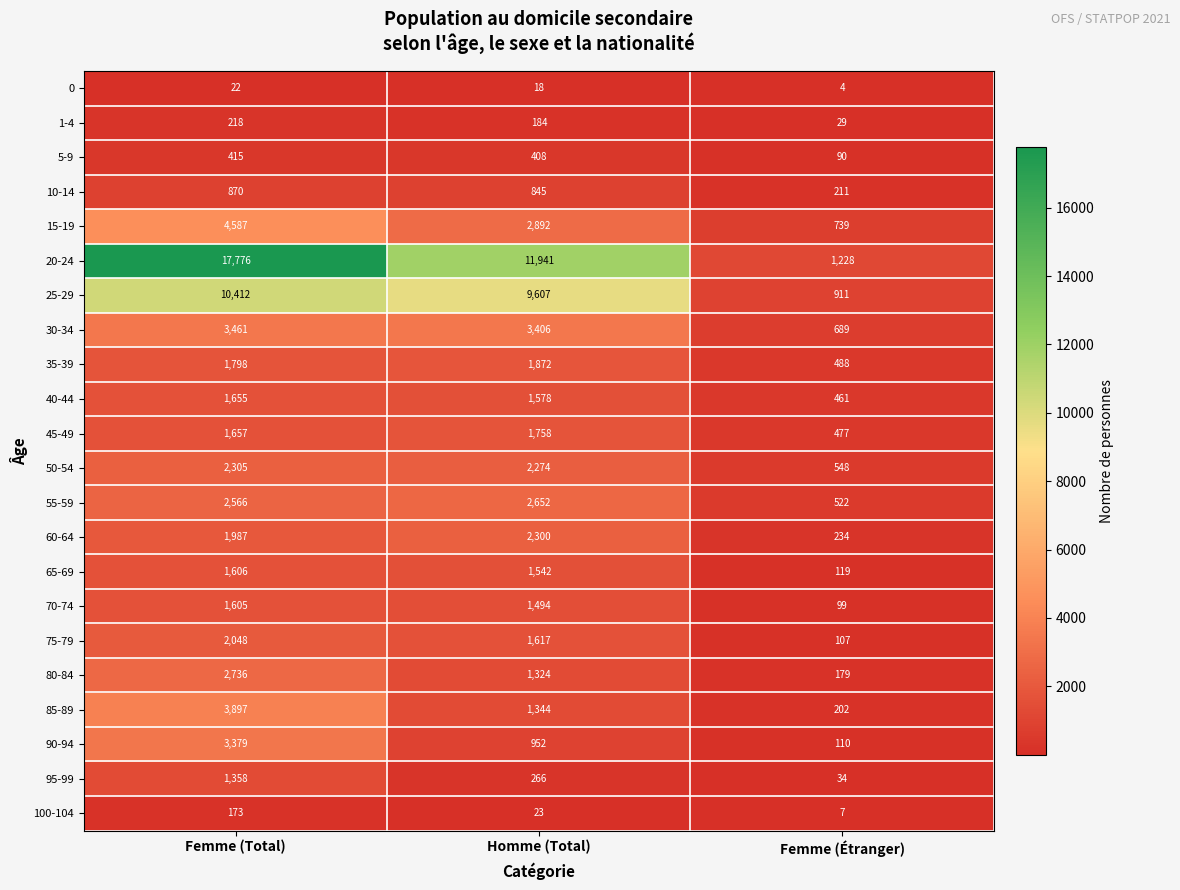

What is the lowest value of the 60-64 series?

234